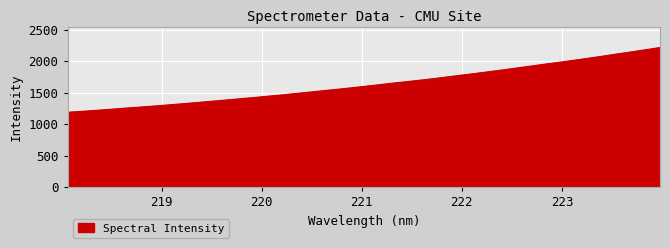

How many values are below 1619?

16